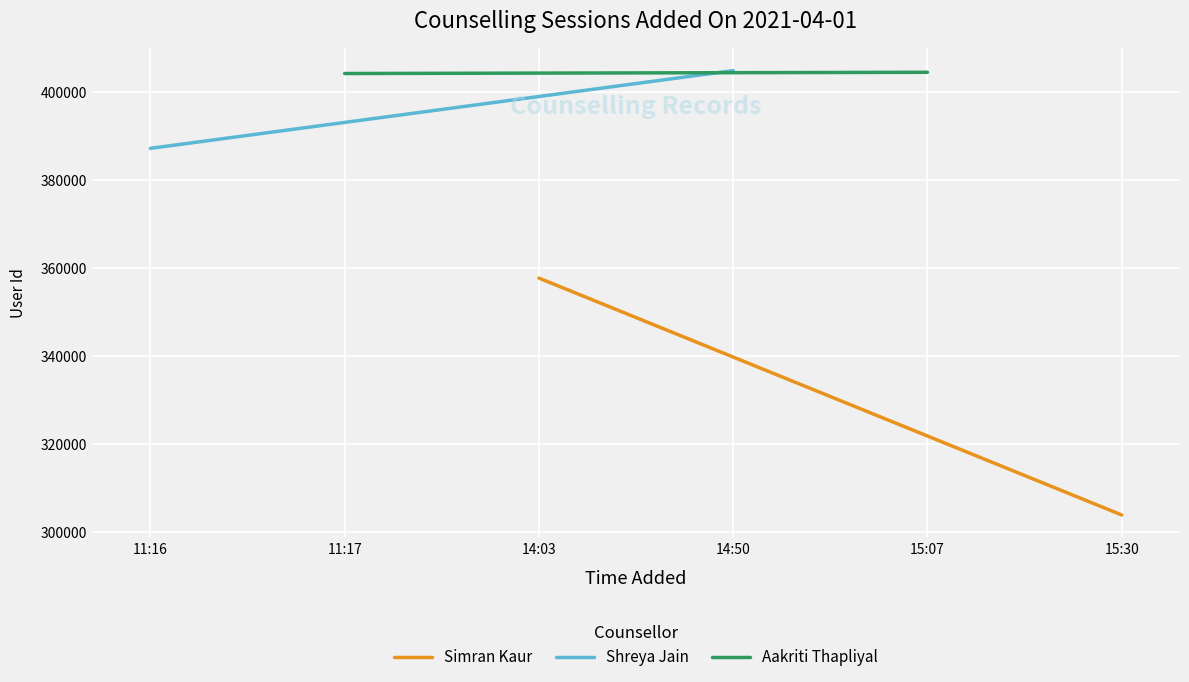

What is the highest value of the Aakriti Thapliyal series?

404565